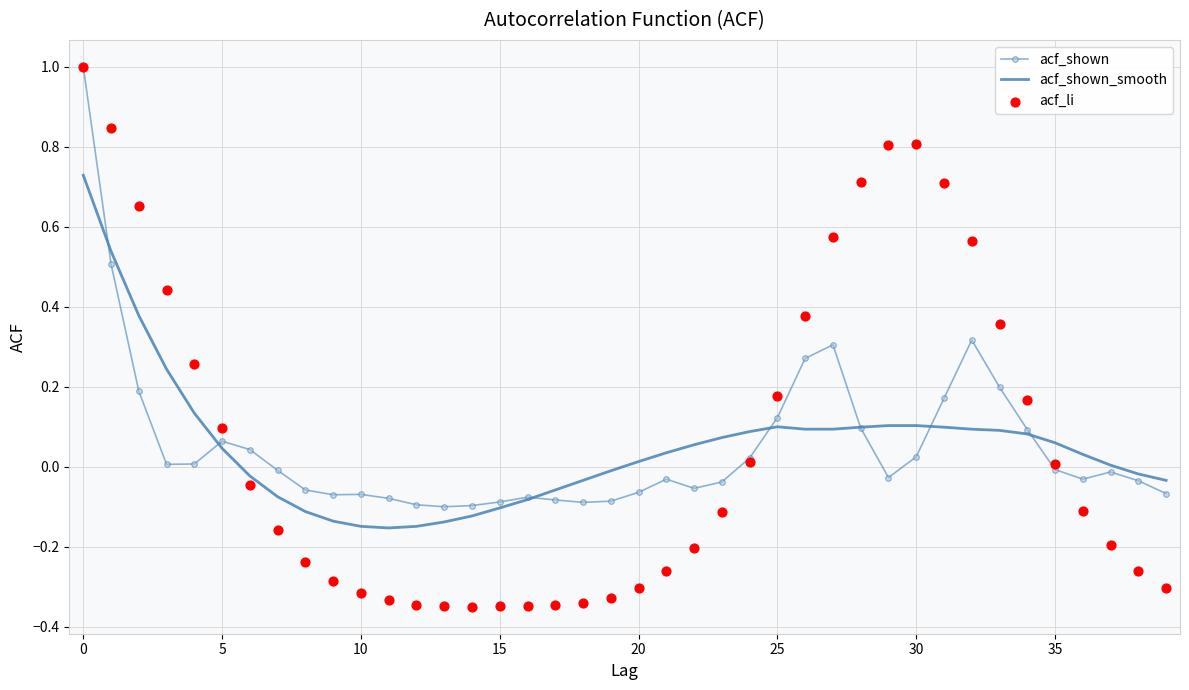

Which series contains the highest Y value?

acf_shown